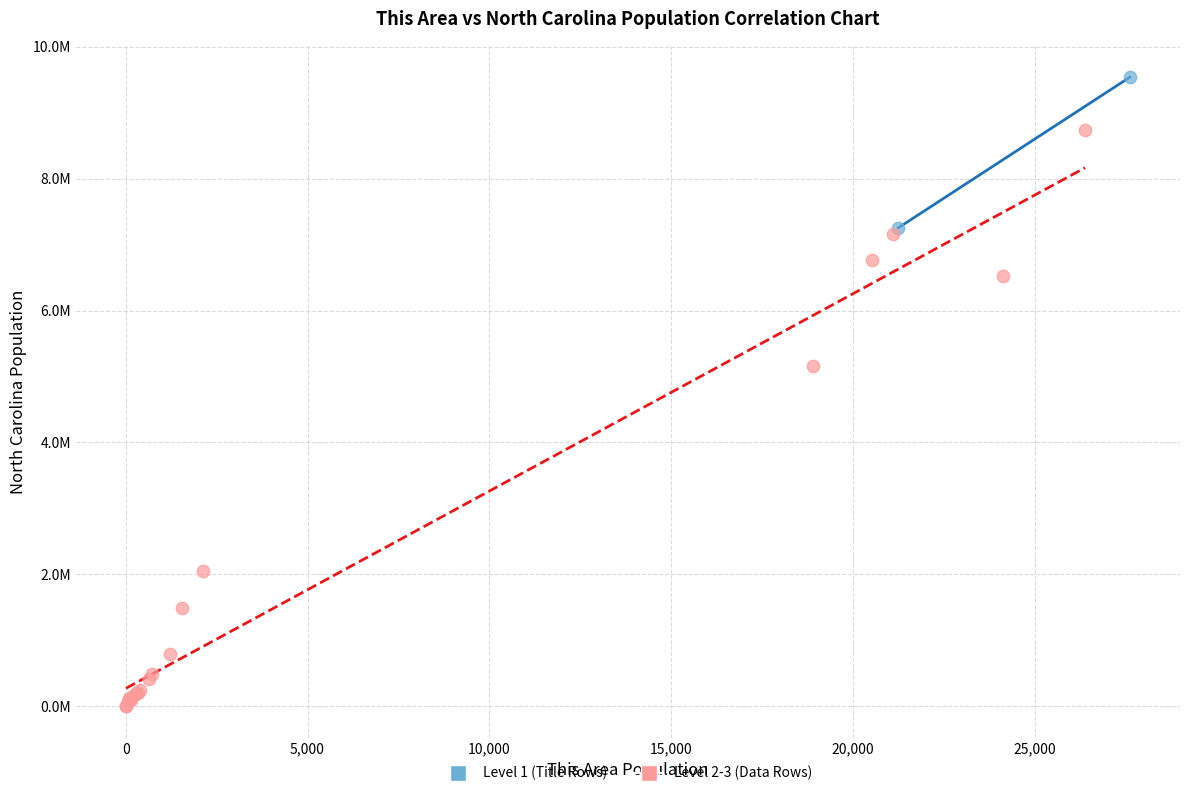

Which series contains the highest Y value?

Level 1 (Title Rows)